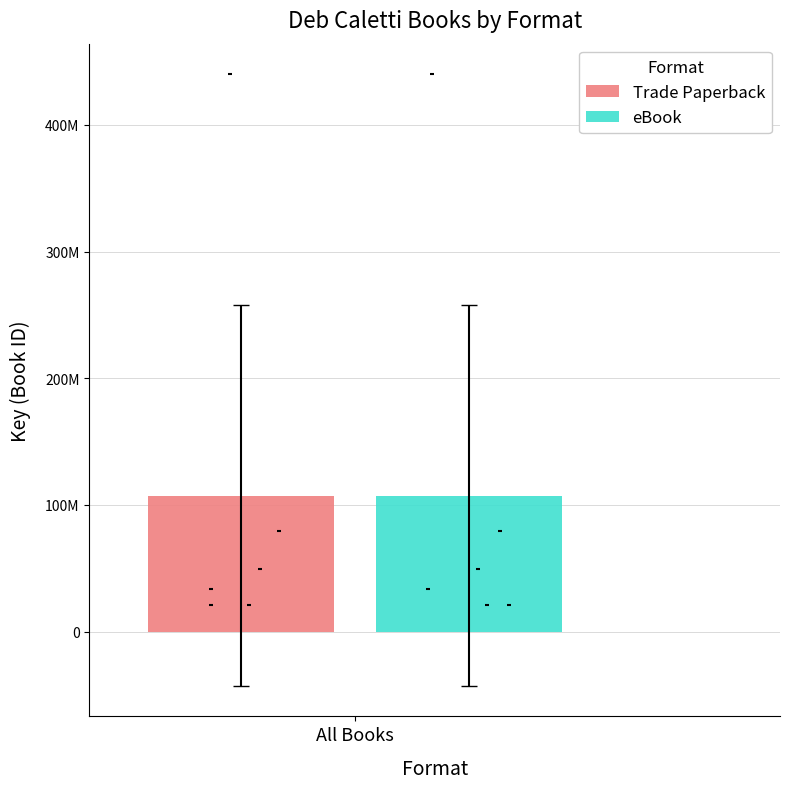

Which series has the widest spread of Y values?

Trade Paperback